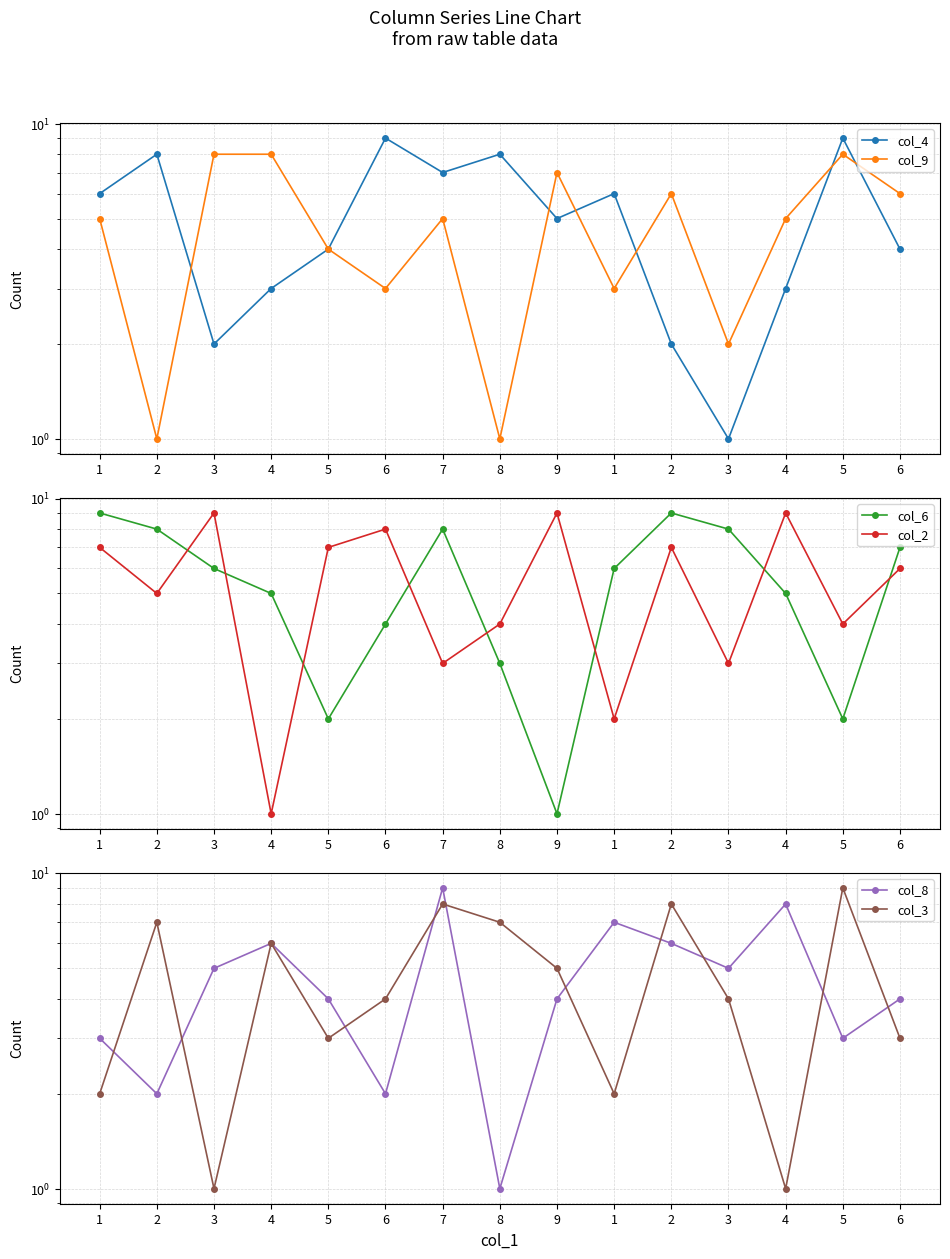

At which category does col_6 reach its first local valley?

5